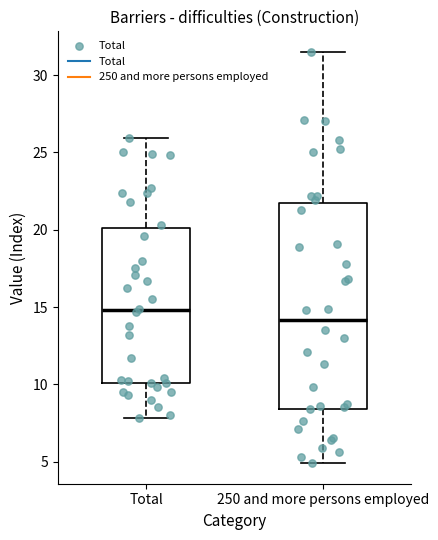

Reading left to right, read every box against the y-axis: the position of its median line, the range the box covers, and the ends of its whiskers. The values are not printed on the chart, so give them approximately, as read against the axis.

Total: median 15.0, box 10.0 to 20.0, whiskers 8.0 to 26.0
250 and more persons employed: median 14.0, box 8.5 to 22.0, whiskers 5.0 to 31.5